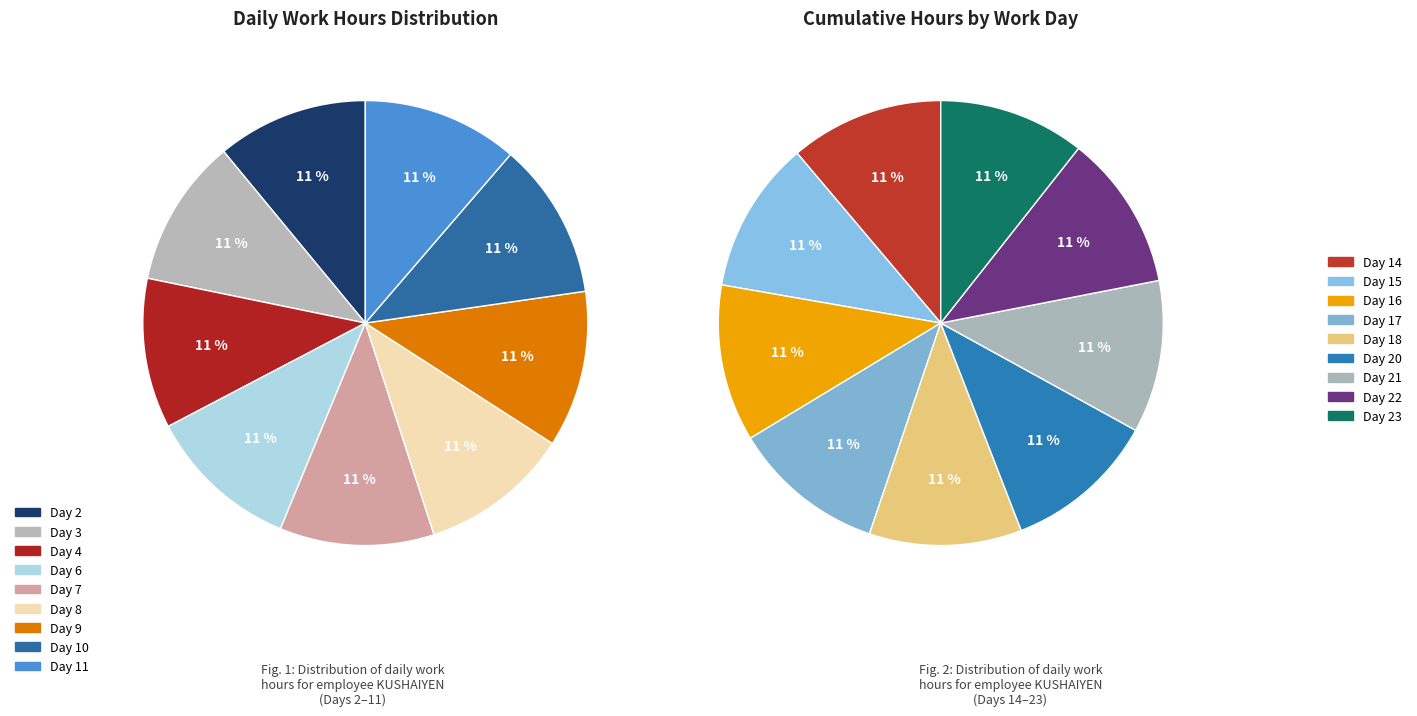

What is the smallest slice in the pie chart?

Day 23